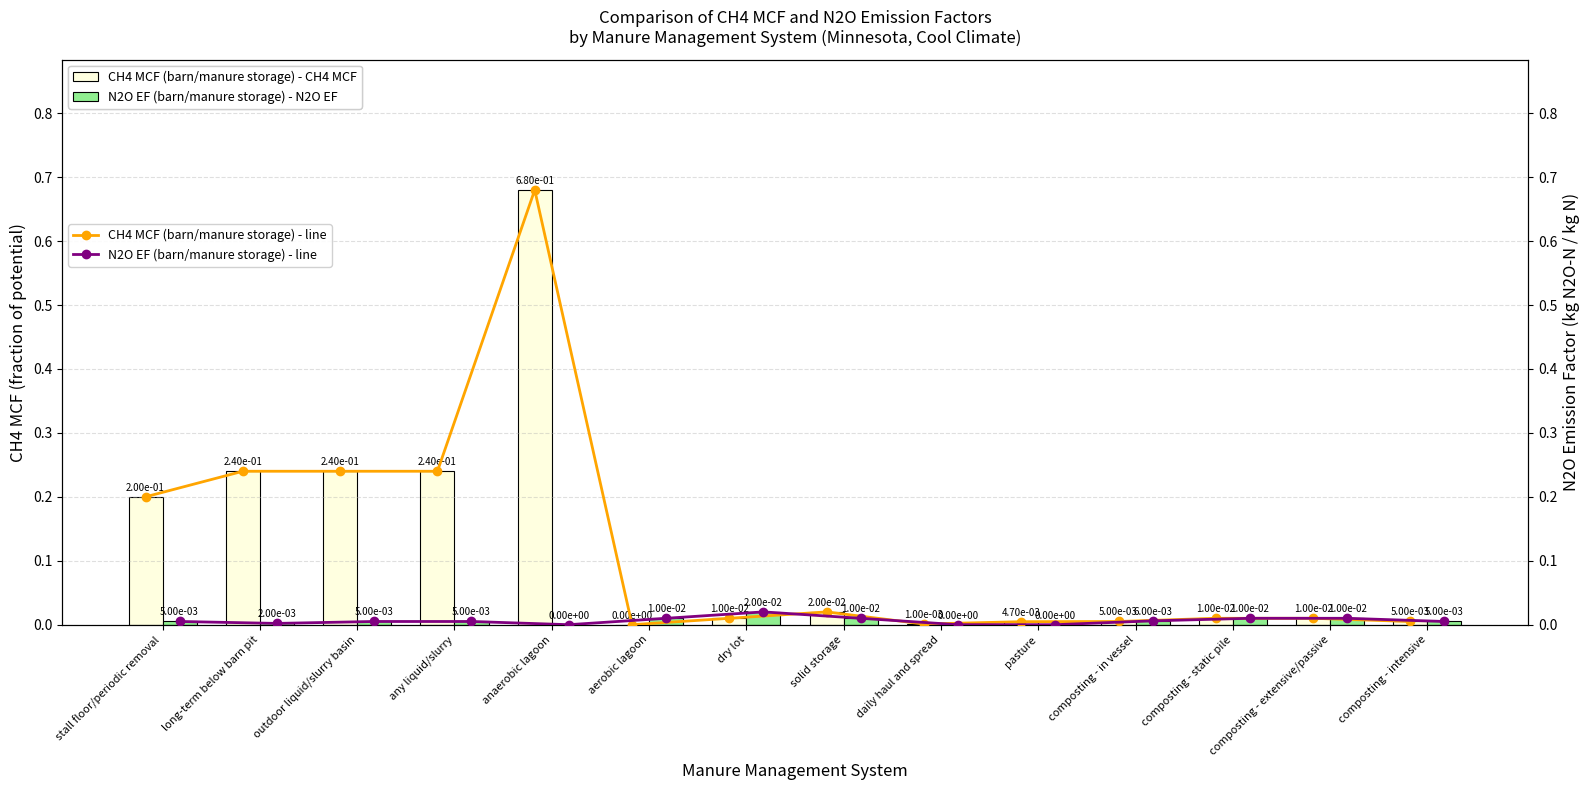

List the labels in order of CH4 MCF (barn/manure storage) - Std Dev value, largest first.

anaerobic lagoon, long-term below barn pit, outdoor liquid/slurry basin, any liquid/slurry, stall floor/periodic removal, solid storage, dry lot, composting - static pile, composting - extensive/passive, composting - in vessel, composting - intensive, pasture, daily haul and spread, aerobic lagoon